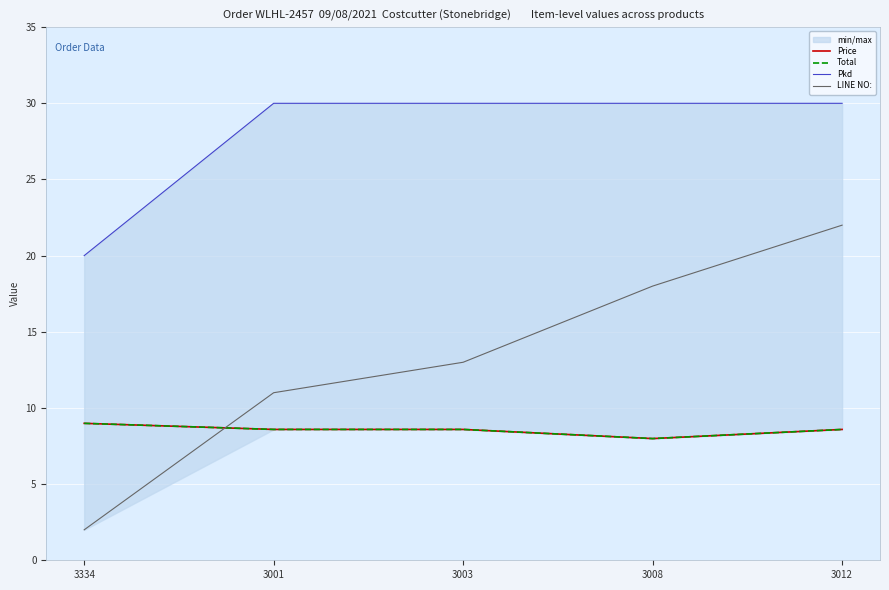

What is the spread (max minus min) of values at 3334?

18.0